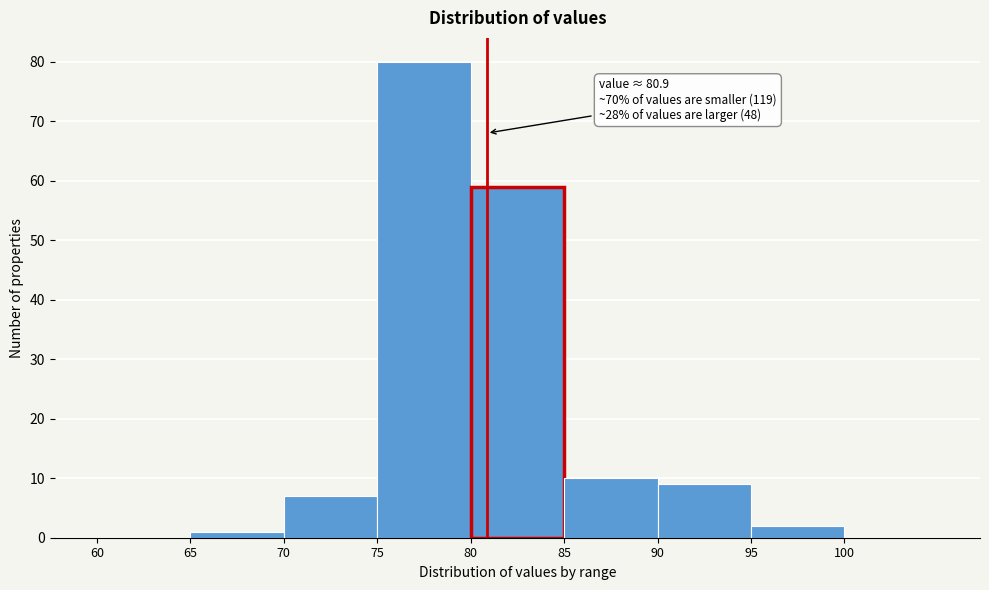

Which range on the x-axis has the tallest bar?

75 to 80